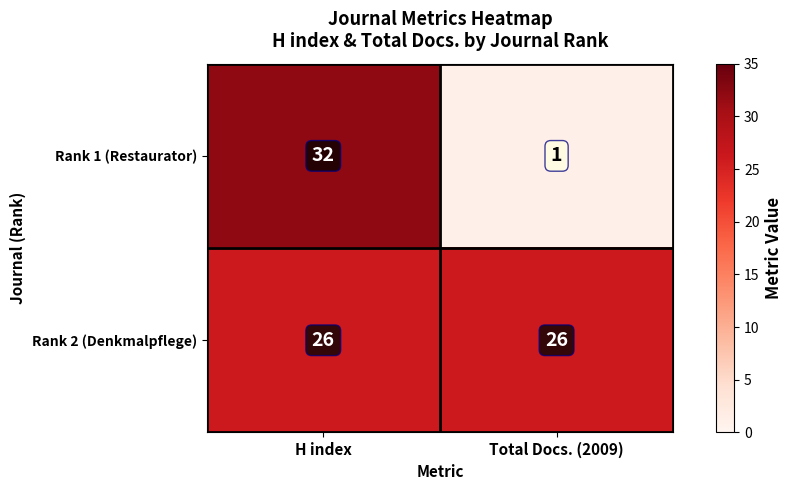

List the series in order of their overall mean, highest first.

Rank 2 (Denkmalpflege), Rank 1 (Restaurator)